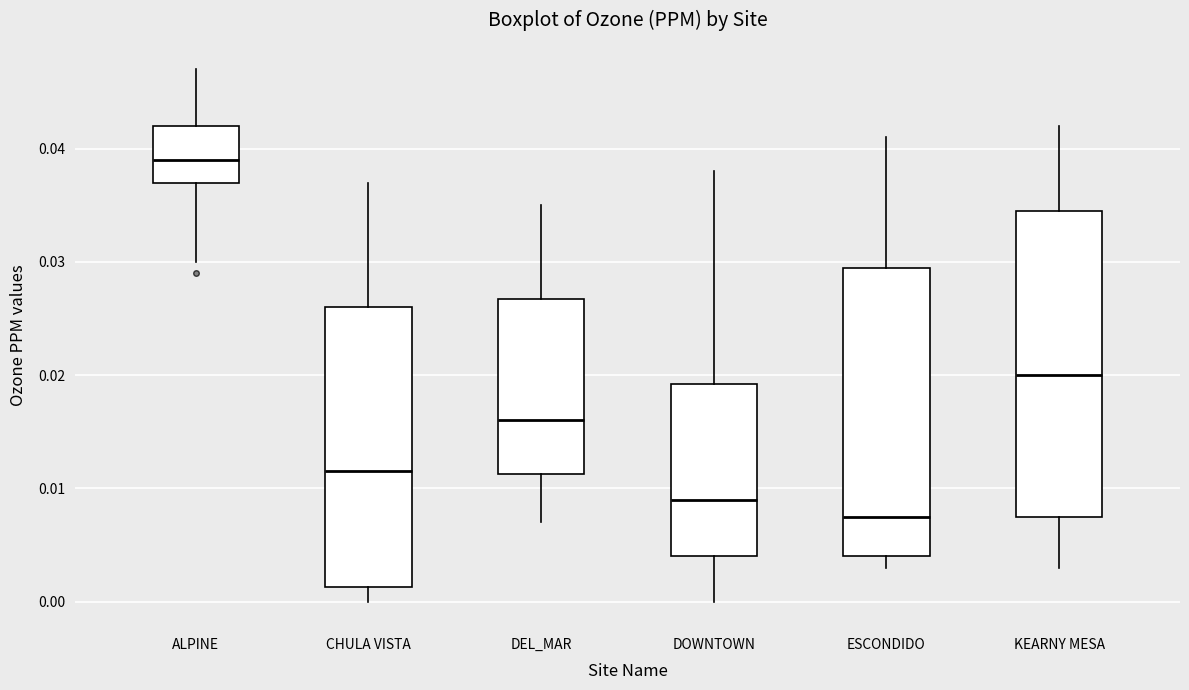

Which box's median line is the lowest?

ESCONDIDO